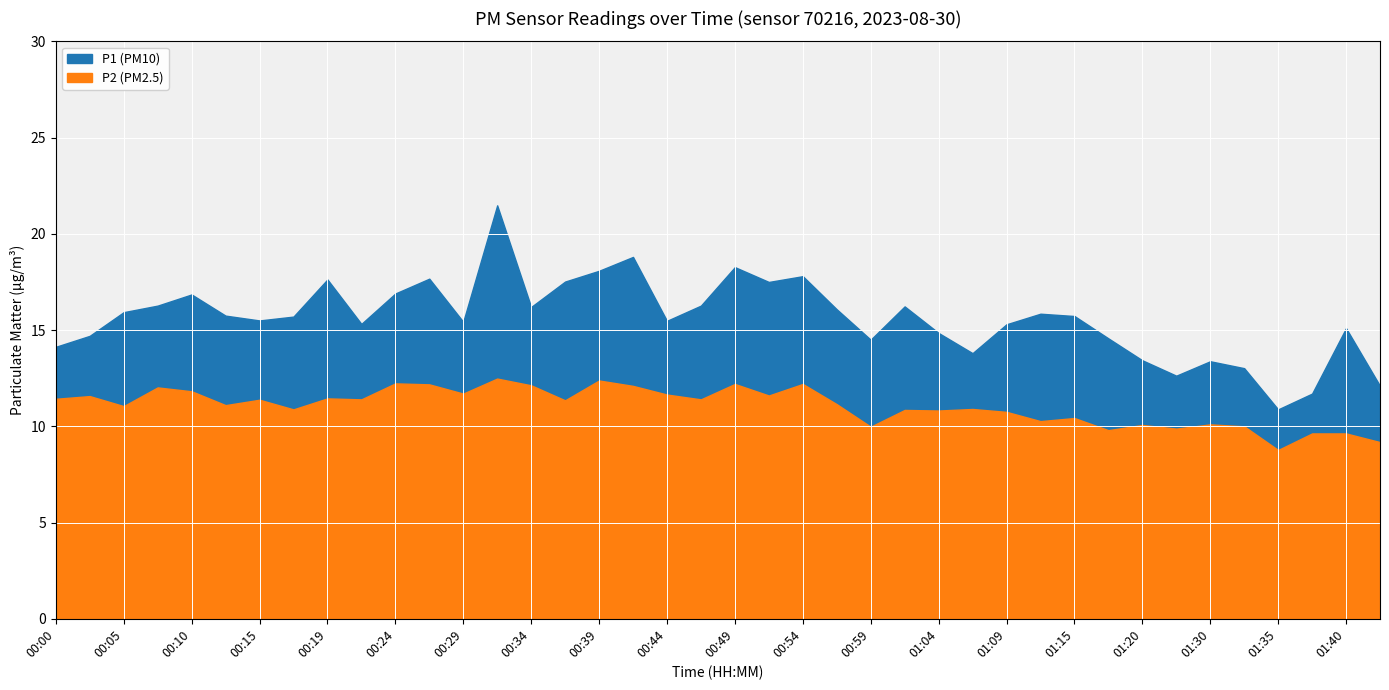

Reading right to left, extract all data points from this chart.

P1: 12.1	15.1	11.7	10.9	13.0	13.4	12.6	13.4	14.6	15.7	15.8	15.3	13.8	14.8	16.2	14.5	16.1	17.8	17.5	18.3	16.3	15.5	18.8	18.1	17.5	16.2	21.5	15.4	17.7	16.9	15.3	17.6	15.7	15.5	15.8	16.9	16.3	15.9	14.7	14.1
P2: 9.2	9.6	9.6	8.8	10.0	10.1	9.9	10.1	9.8	10.4	10.3	10.8	10.9	10.8	10.8	10.0	11.2	12.2	11.6	12.2	11.4	11.7	12.1	12.4	11.3	12.1	12.5	11.7	12.2	12.2	11.4	11.4	10.9	11.4	11.1	11.8	12.0	11.1	11.6	11.4